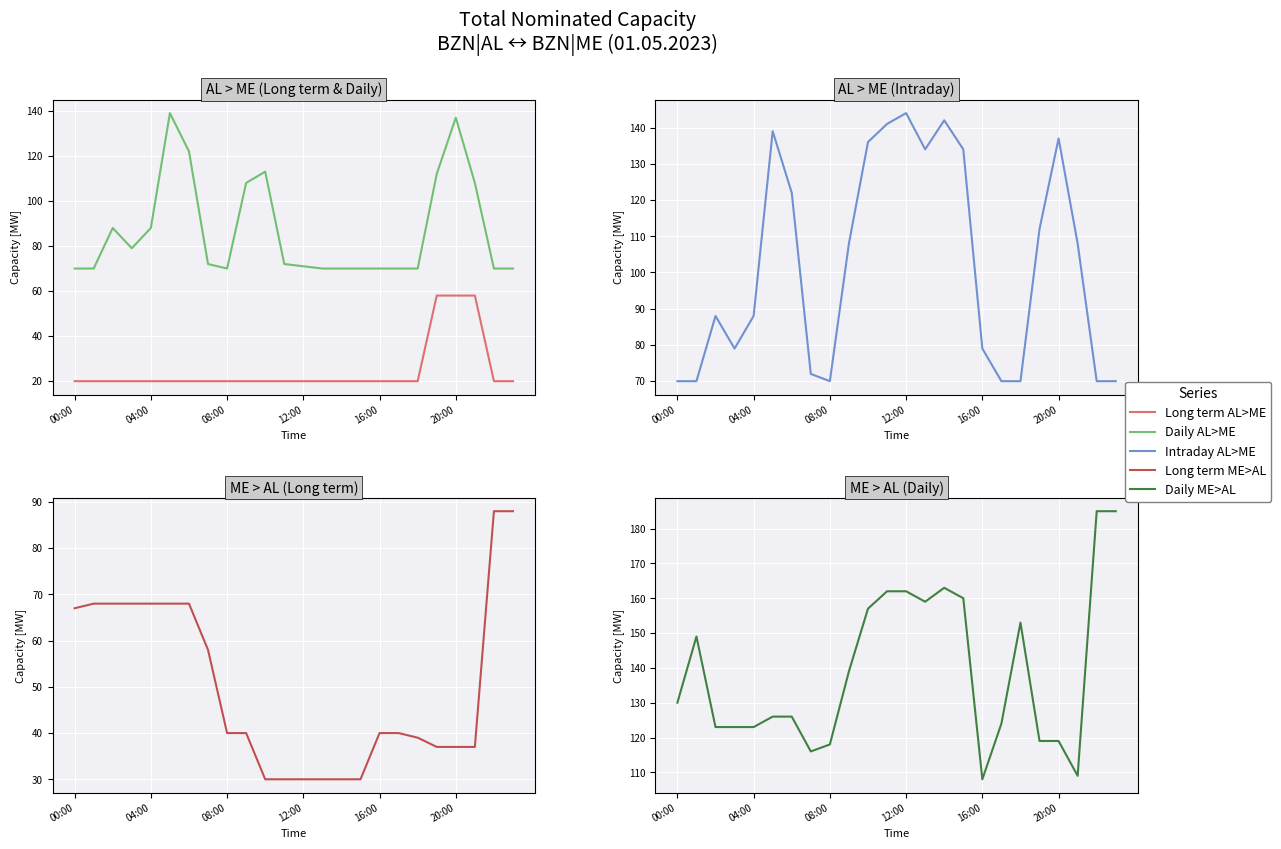

Which series has the largest total across all categories?

Daily ME>AL